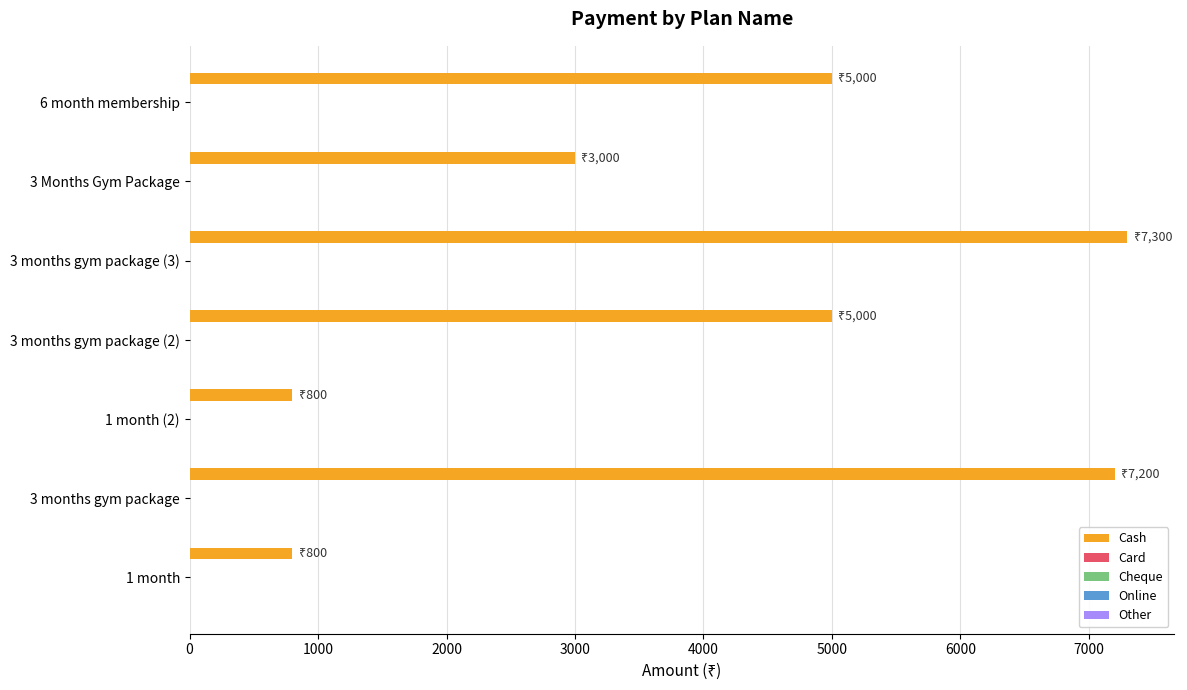

What is the sum of all values?

29100